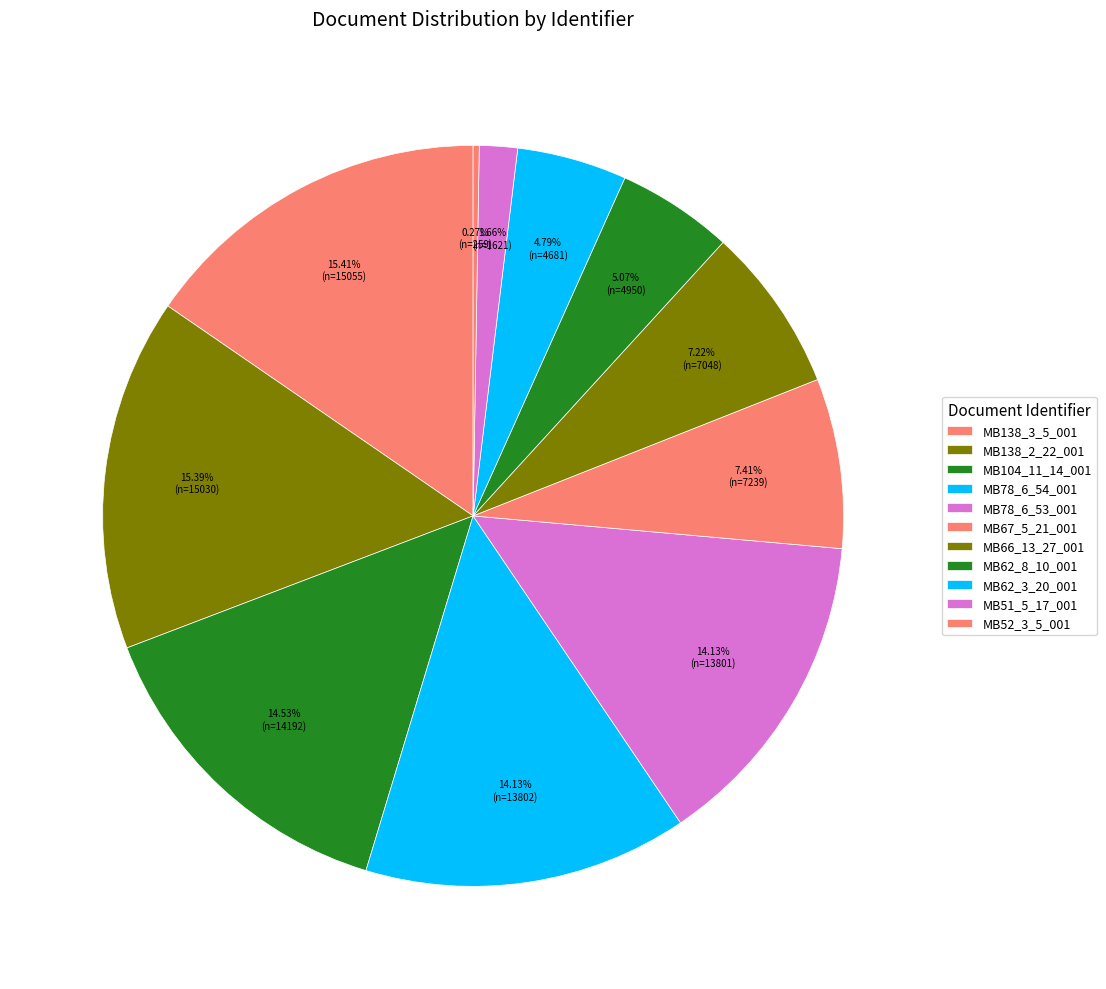

Count the number of slices in the pie.

11